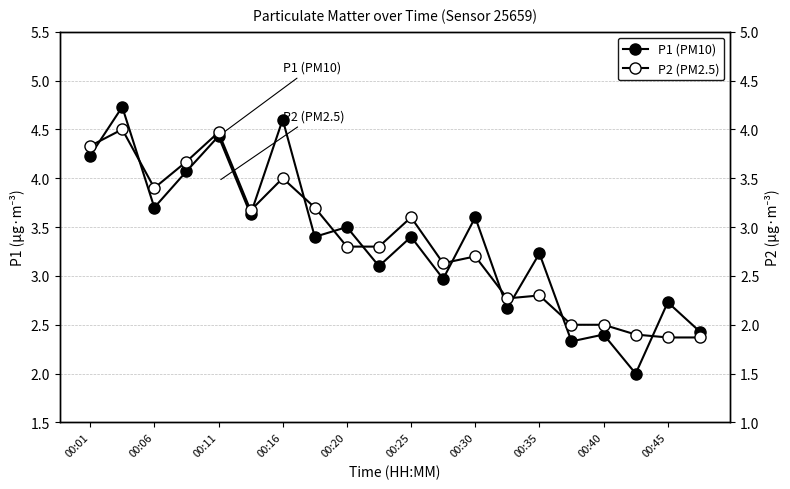

How many lines are shown in the chart?

2